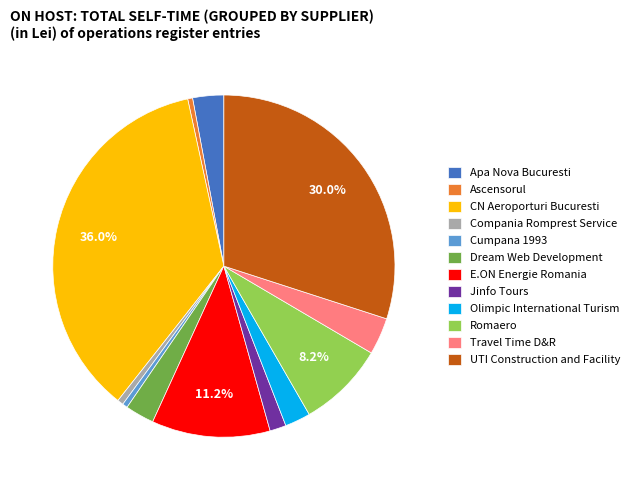

To the nearest percent, what is the combined percentage of Olimpic International Turism and Cumpana 1993?

3%